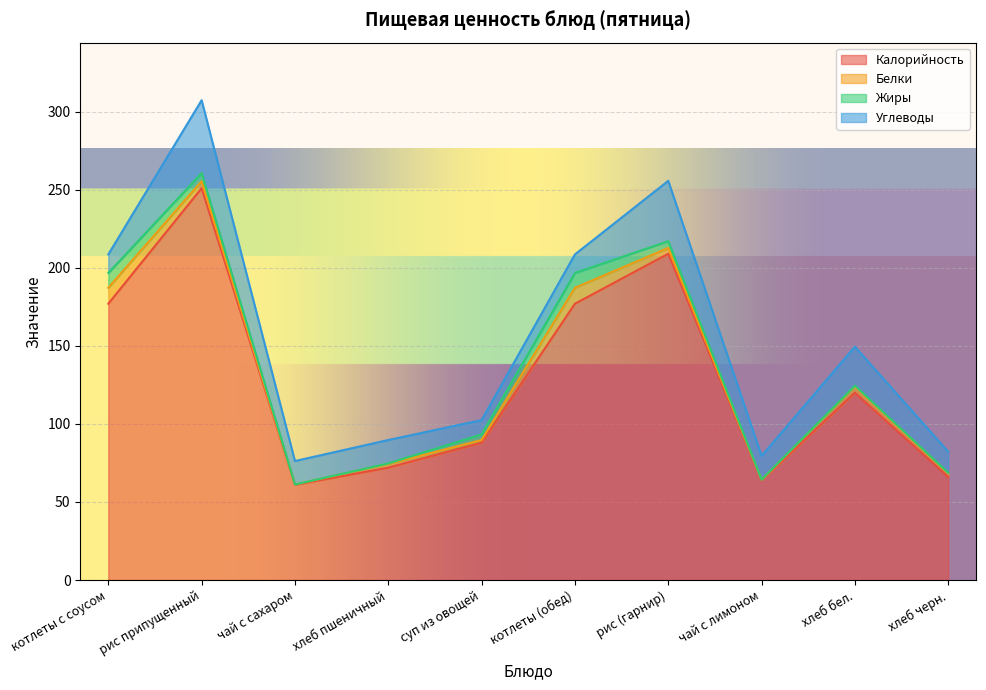

Reading left to right, transcribe all the data shown in this chart.

Калорийность: 177.0	251.0	61.0	72.0	88.0	177.0	209.0	64.0	120.0	66.0
Белки: 10.2	4.5	0.2	2.4	1.7	10.2	3.7	0.3	4.0	2.4
Жиры: 9.5	5.2	0.0	0.3	3.6	9.5	4.3	0.0	0.5	0.3
Углеводы: 11.9	46.7	15.0	15.0	9.2	11.9	38.7	15.2	25.0	13.5